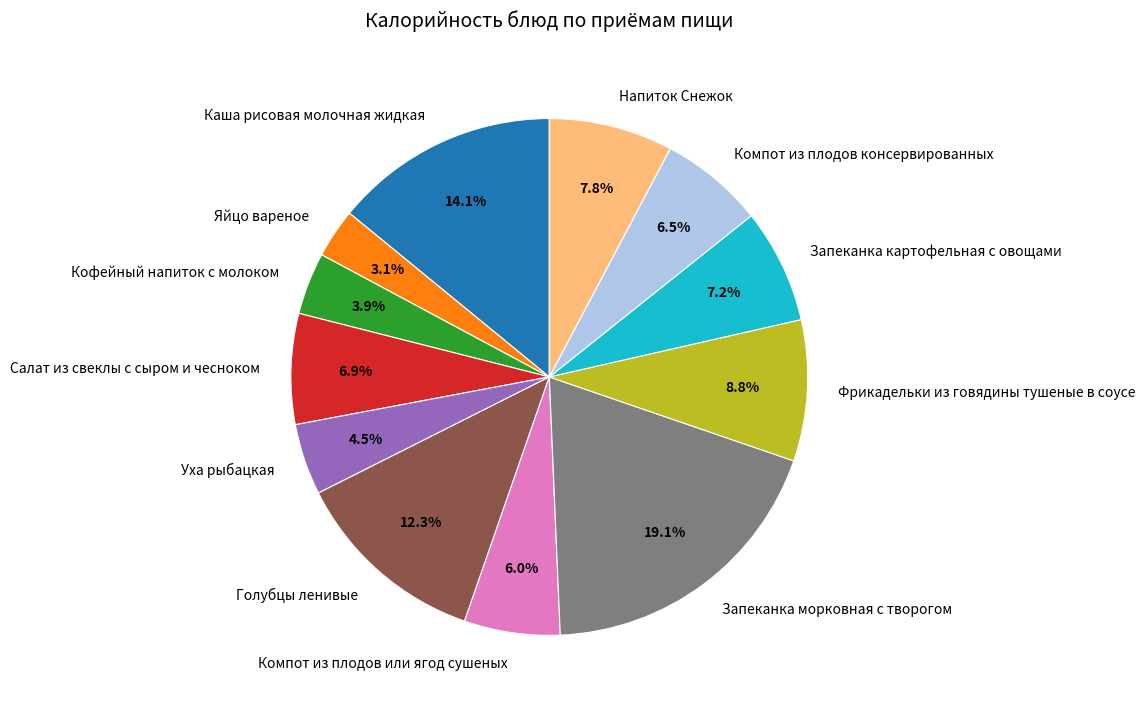

To the nearest percent, what portion does Напиток Снежок represent?

8%